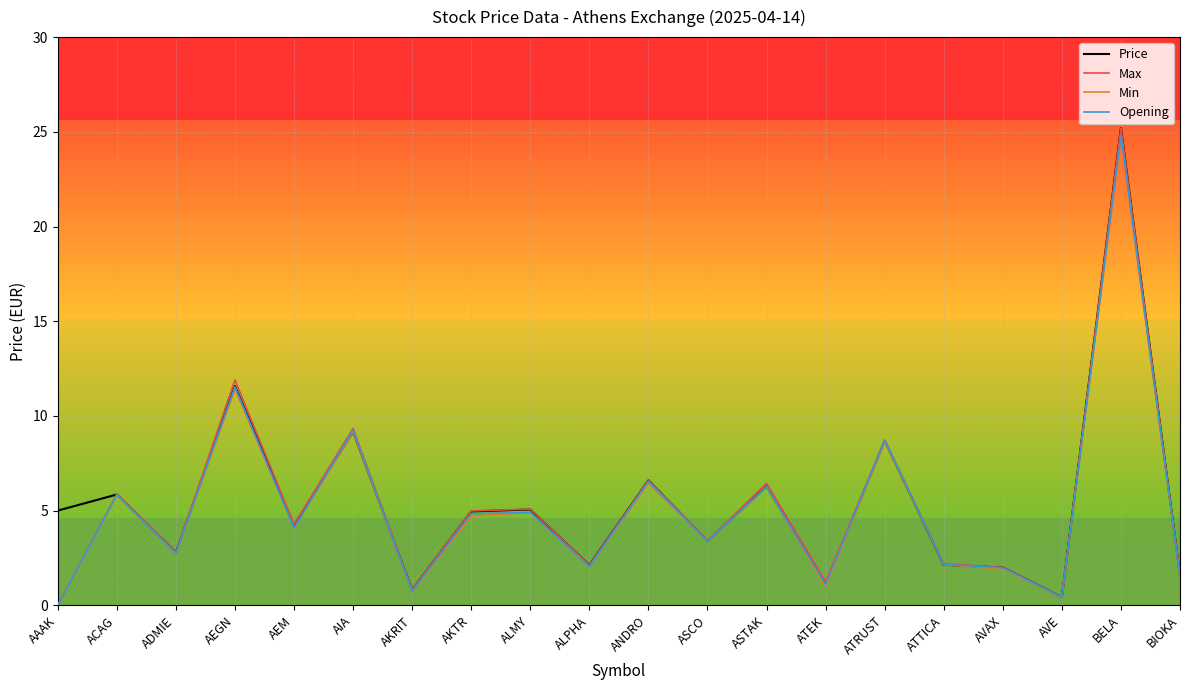

At which category does Opening reach its first local valley?

ADMIE